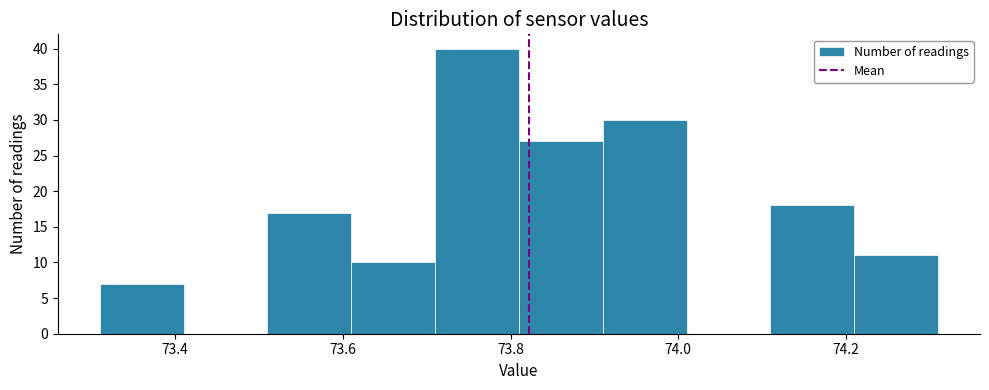

Reading left to right, transcribe this chart: for each bar, give the range it covers on the x-axis and its height. Neither the bar edges nor the heights are printed on the chart, so give them approximately, as read against the axes.

73.31 to 73.41: 7
73.41 to 73.51: 0
73.51 to 73.61: 17
73.61 to 73.71: 10
73.71 to 73.81: 40
73.81 to 73.91: 27
73.91 to 74.01: 30
74.01 to 74.11: 0
74.11 to 74.21: 18
74.21 to 74.31: 11